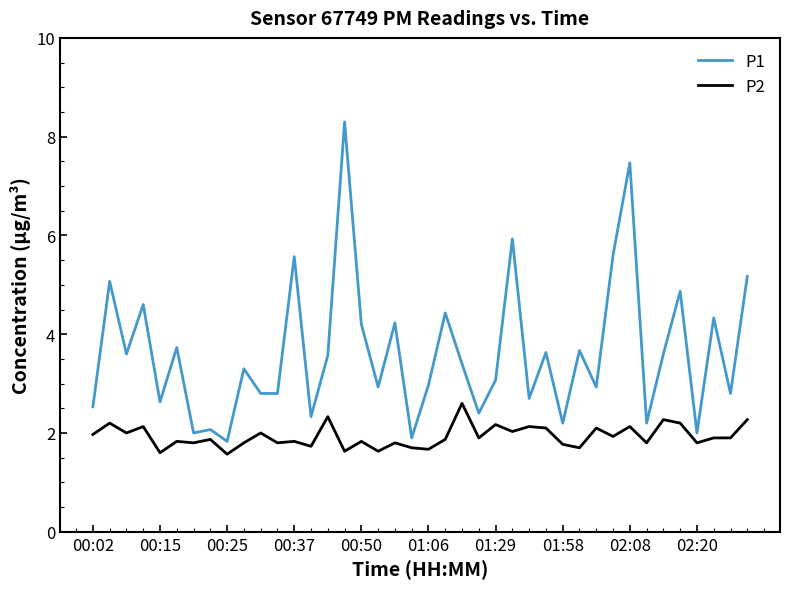

Count the number of data series in this chart.

2